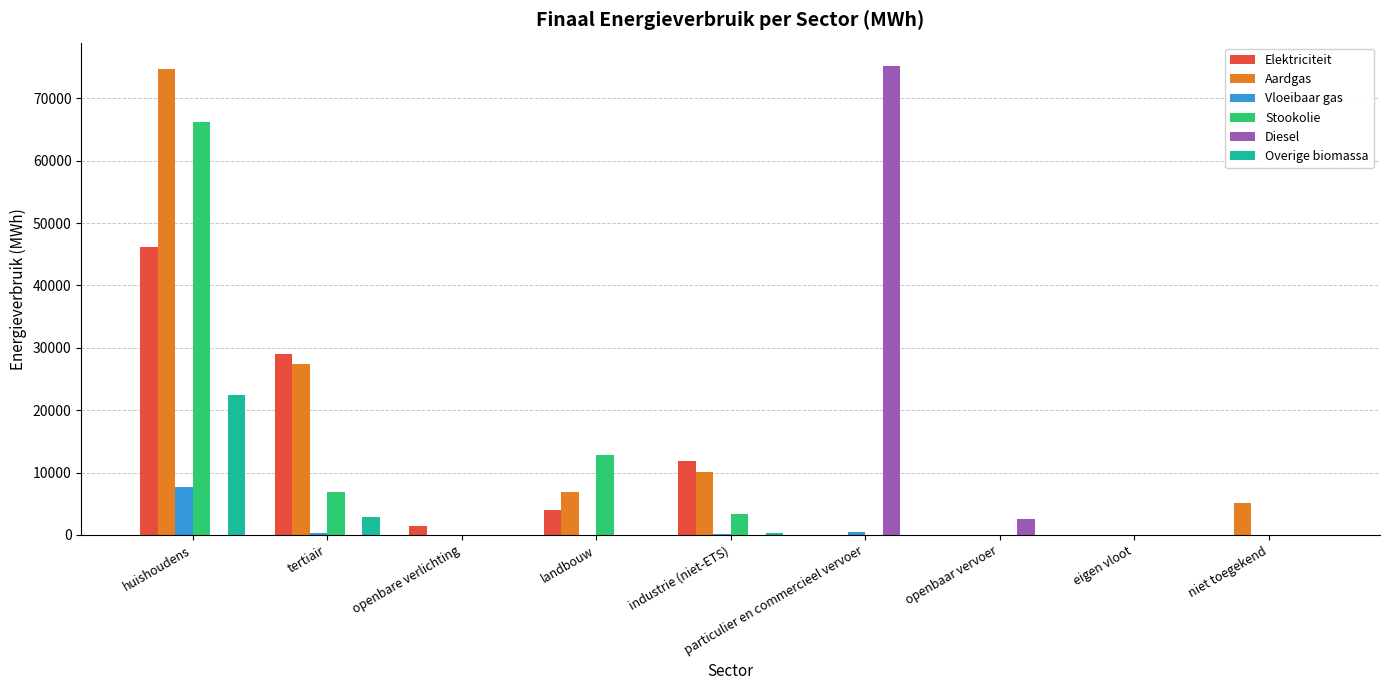

What are all the series names shown in the legend?

Elektriciteit, Aardgas, Vloeibaar gas, Stookolie, Diesel, Overige biomassa